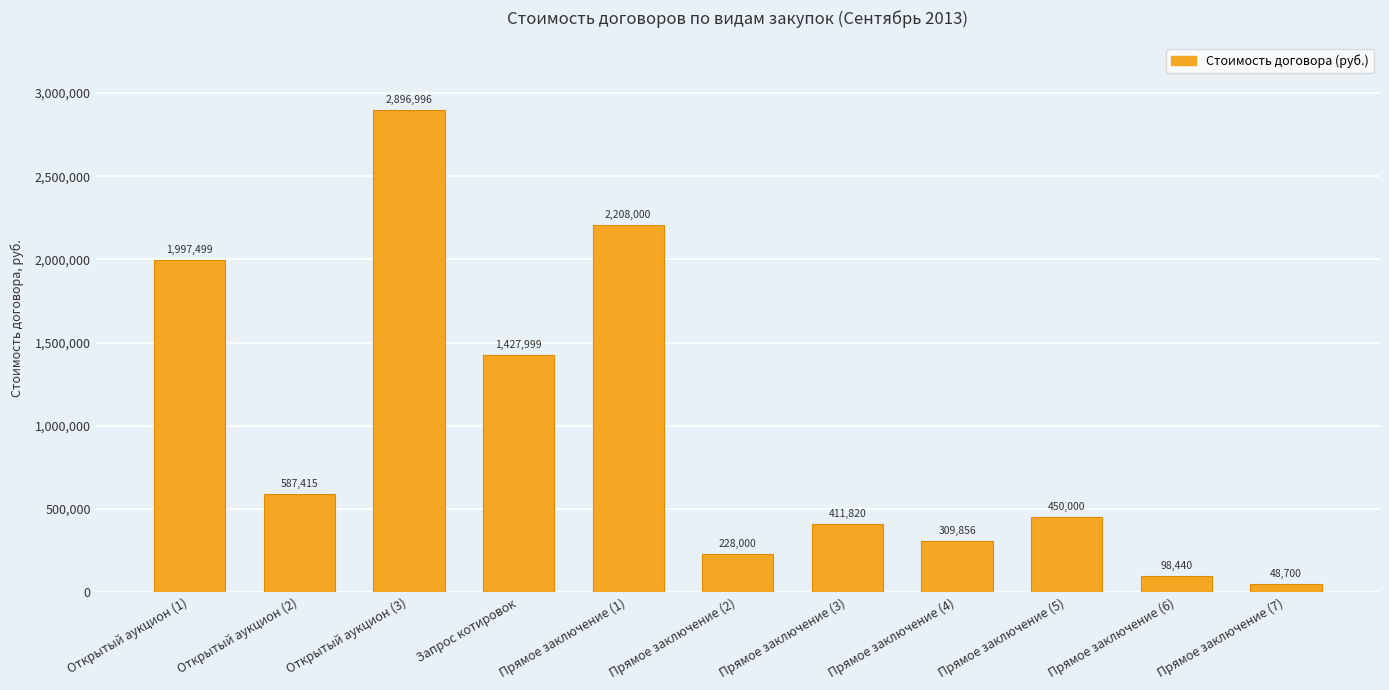

True or false: the data shows 360411.7 at Прямое заключение (2).

False